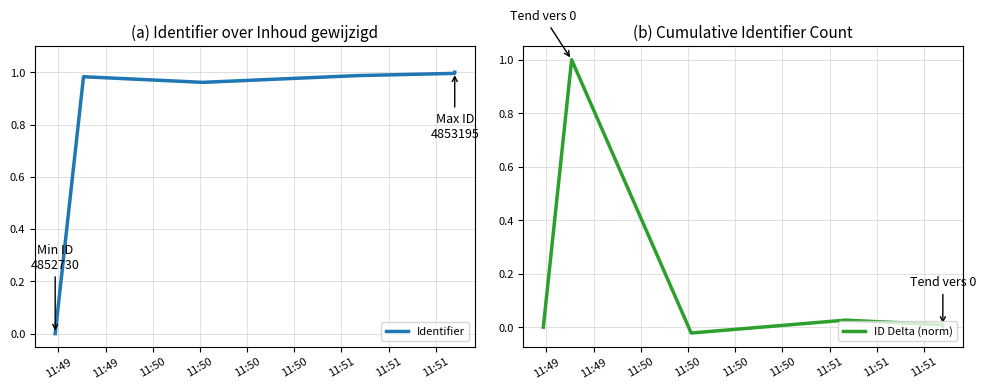

Count the number of categories in the chart.

6